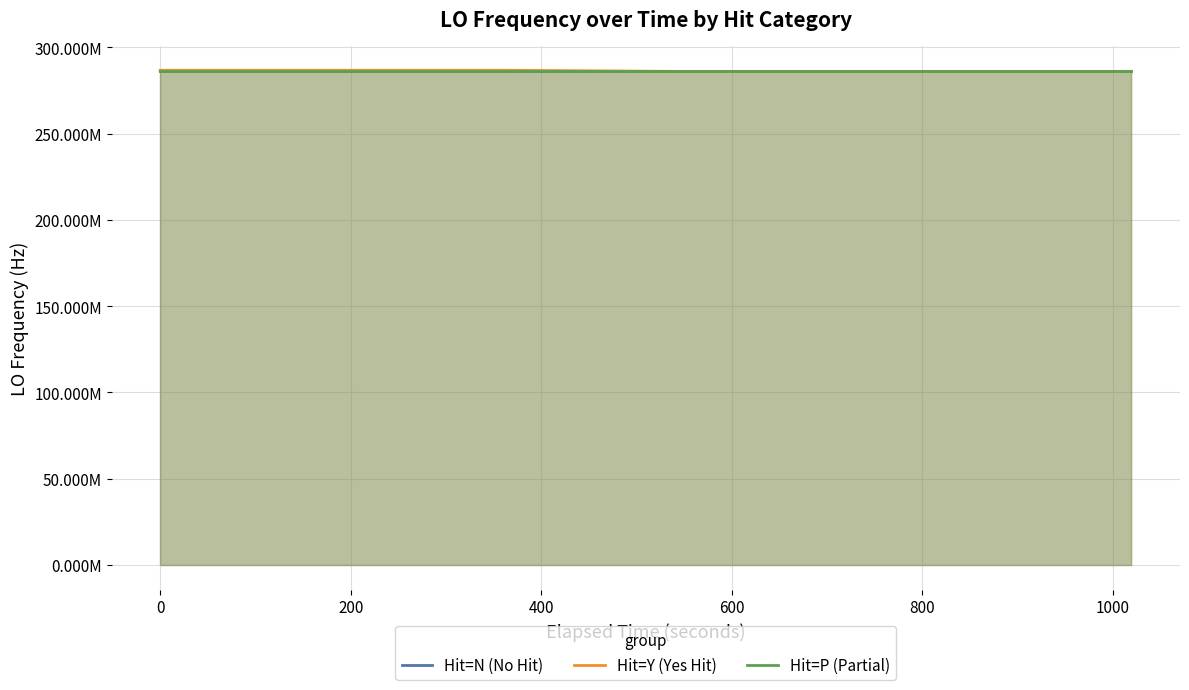

What is the lowest value of the Hit=P (Partial) series?

286046999.5